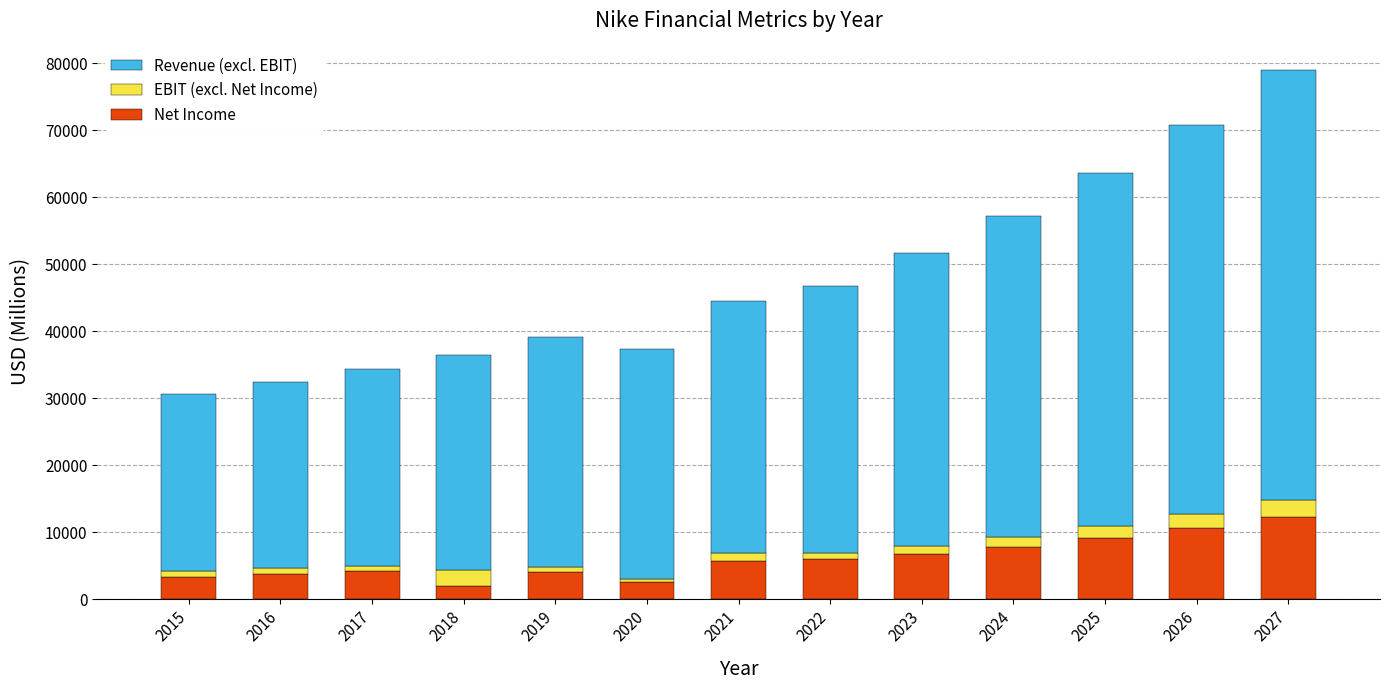

At which category is the sum across all series the highest?

2027